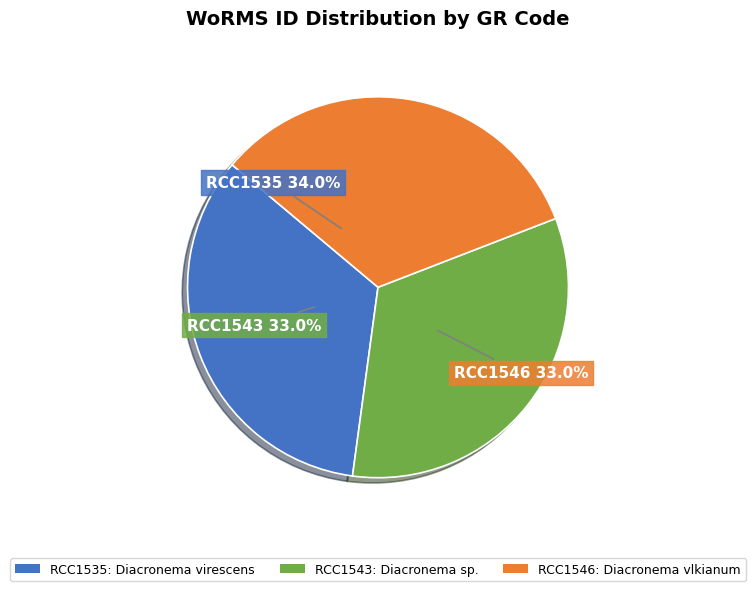

Count the number of slices in the pie.

3